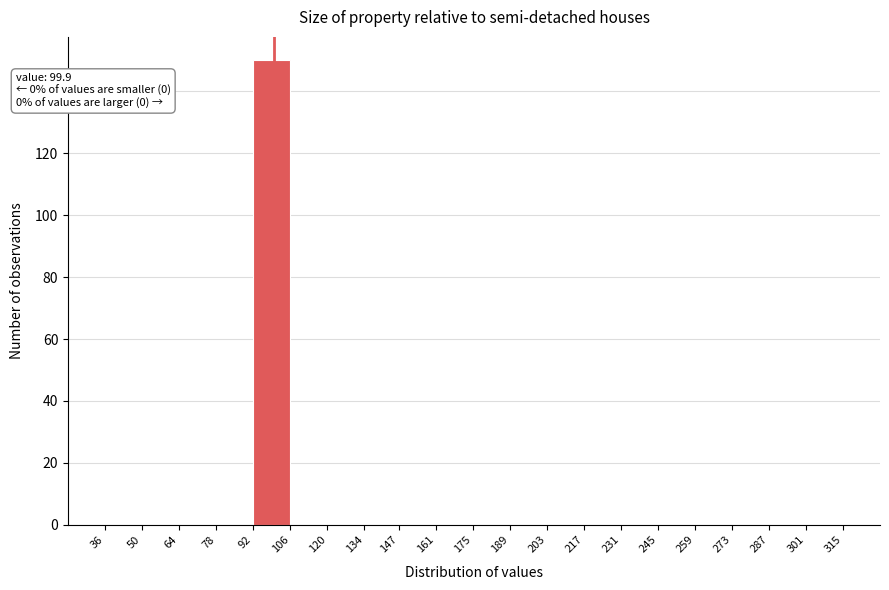

Over which range of the x-axis is the bar tallest?

92 to 106